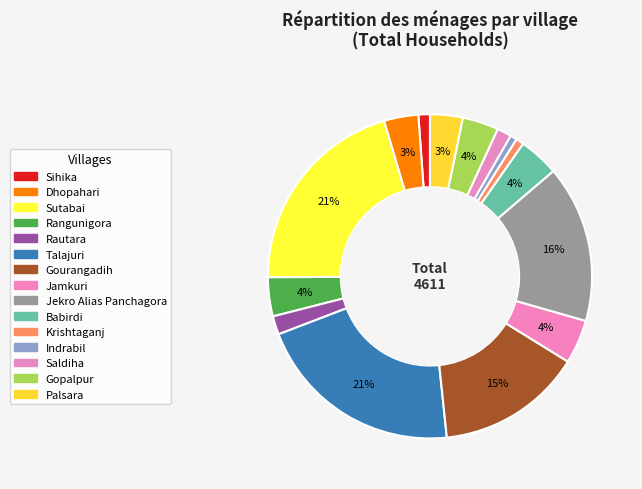

How many slices are in this pie chart?

15